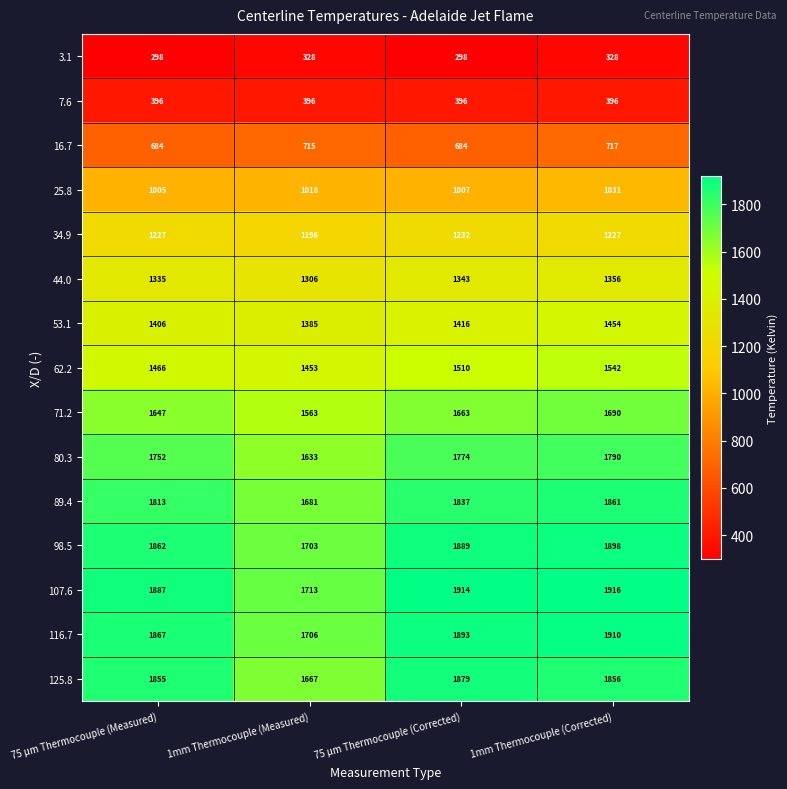

What is the sum of all 62.2 values?

5971